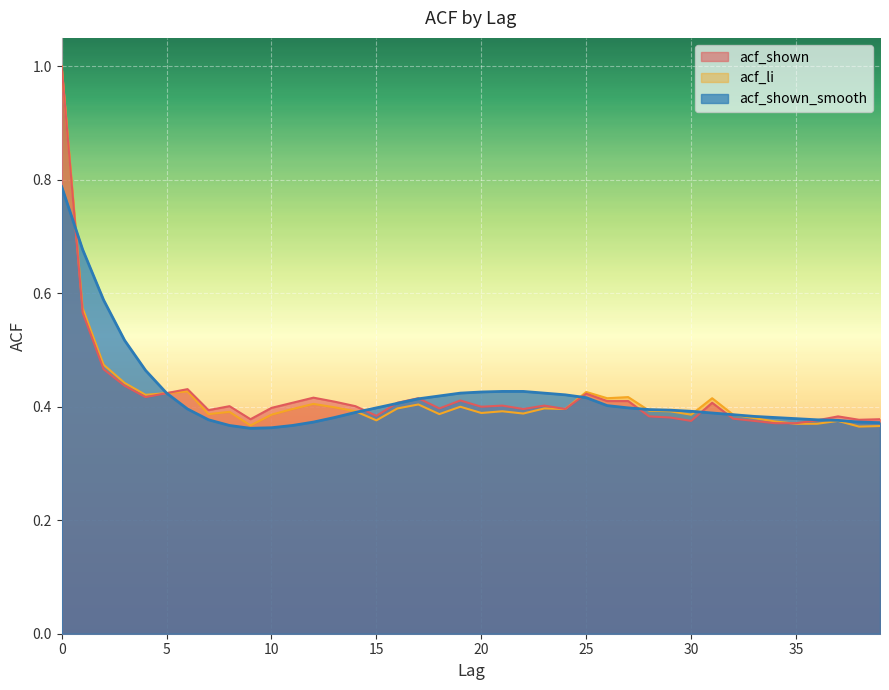

True or false: acf_shown_smooth and acf_shown intersect in this chart.

True